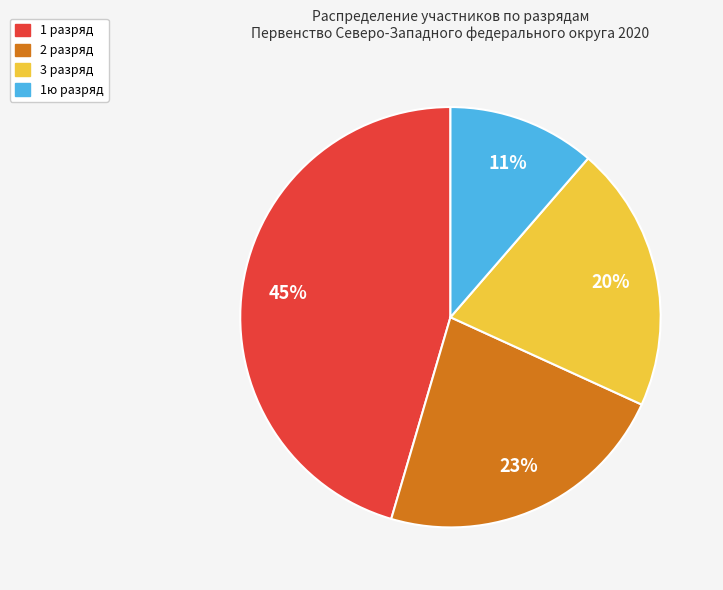

Is there a majority slice in this chart?

No